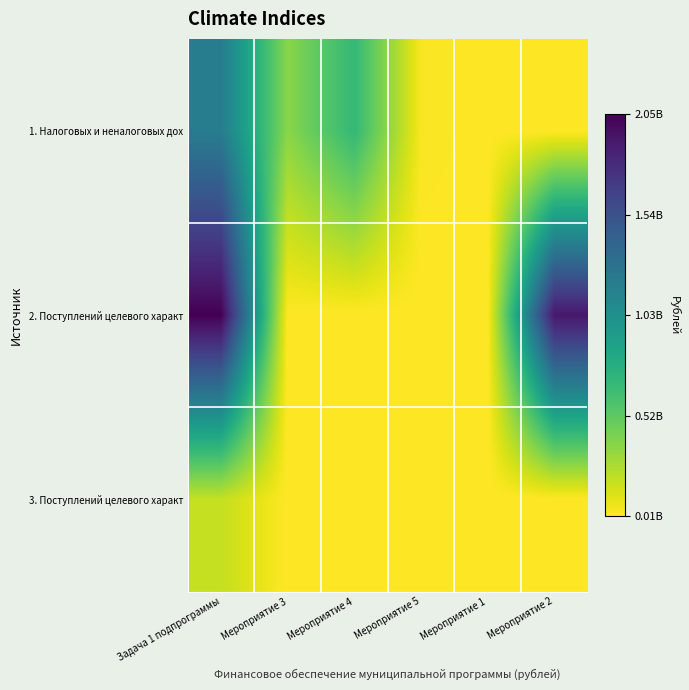

What is the total value across all series at Задача 1 подпрограммы?

3427106689.8